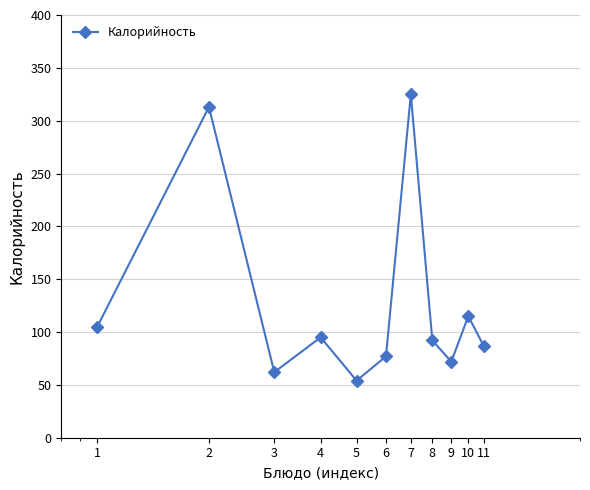

What is the value of the 1st point from the left?

105